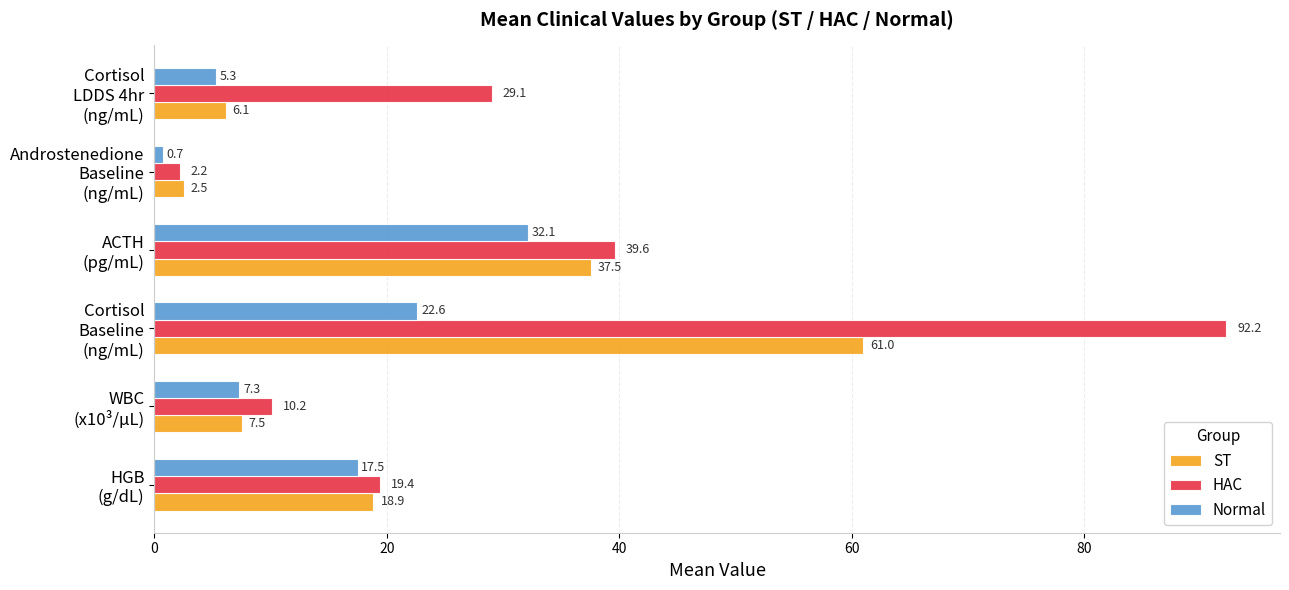

What is the average value of the HAC series?

32.1